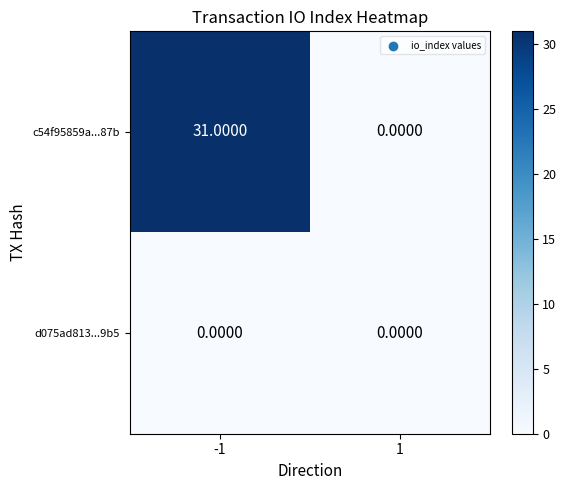

List the series in order of their overall mean, highest first.

c54f95859a...87b, d075ad813...9b5